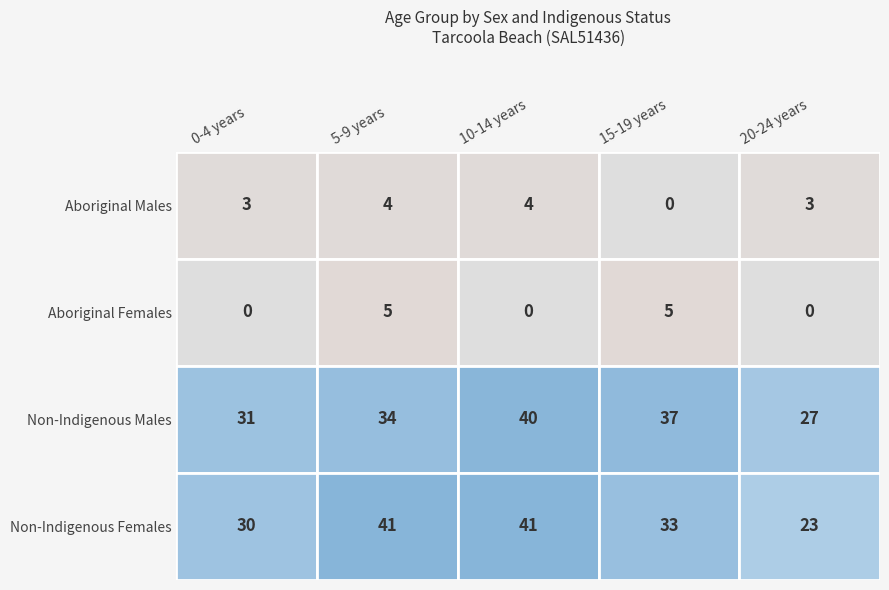

Rank the categories by Aboriginal Males value from lowest to highest.

15-19 years, 0-4 years, 20-24 years, 5-9 years, 10-14 years